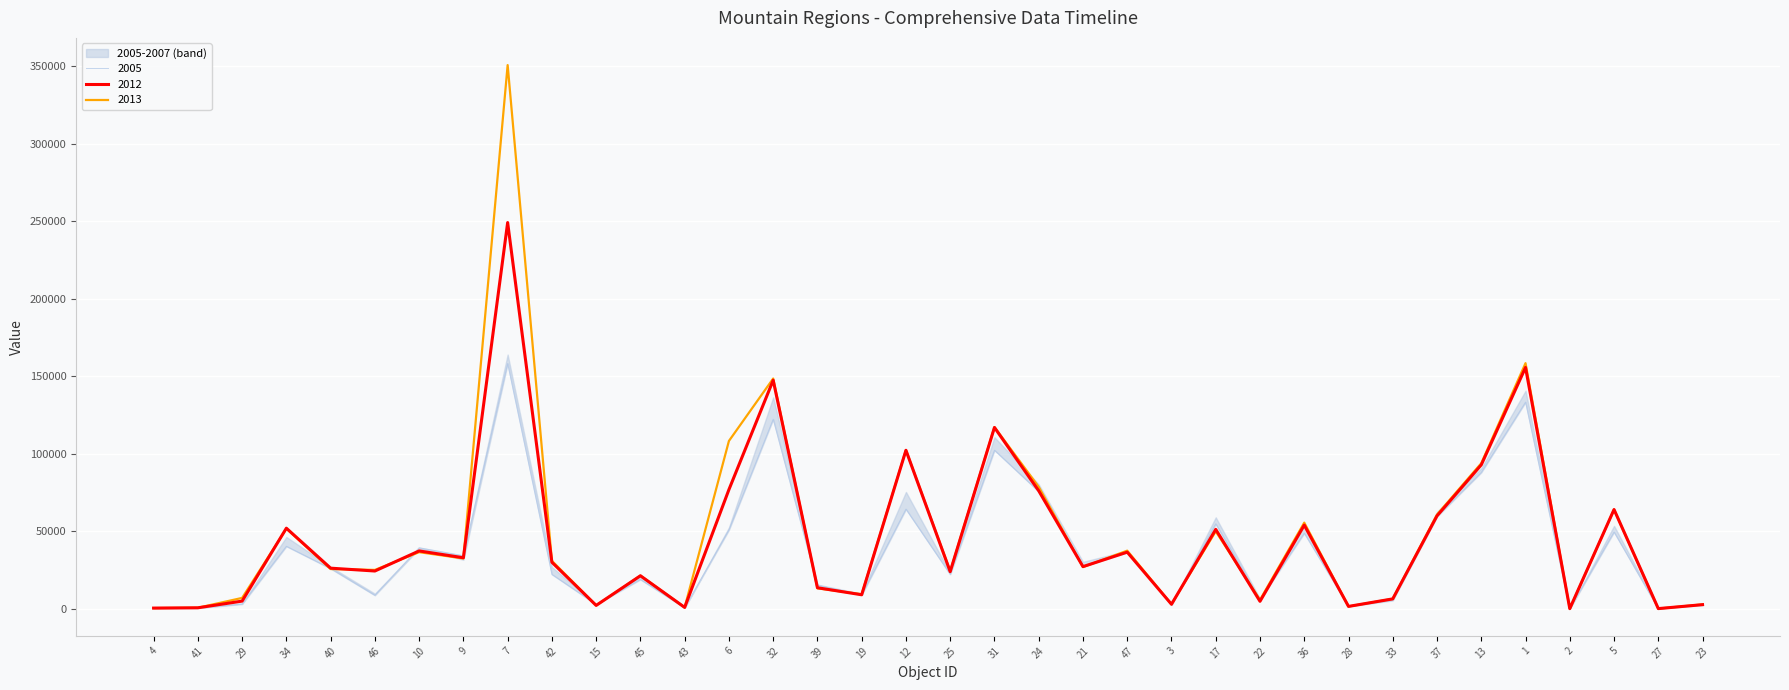

Is the value of 2012 at 41 greater than the value of 2013 at 46?

No